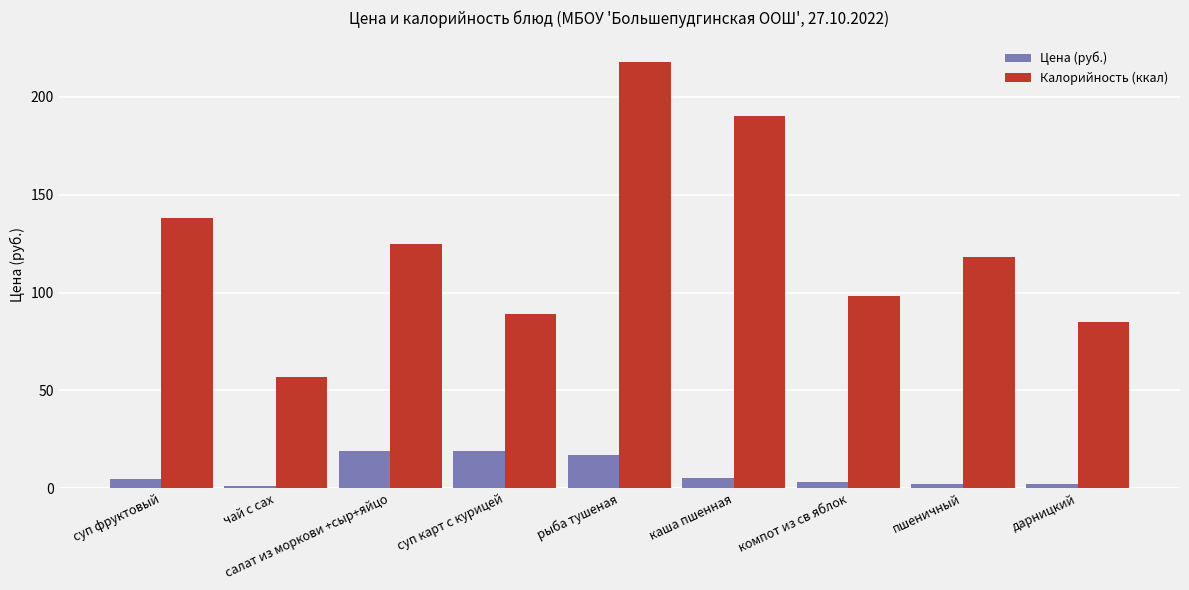

At how many categories does at least one series exceed 43?

9